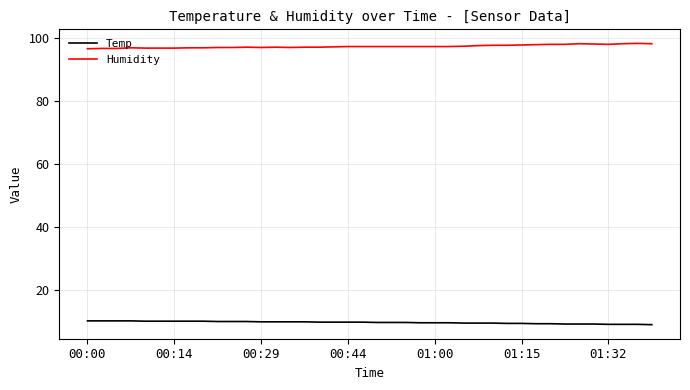

Which series has the largest total across all categories?

Humidity